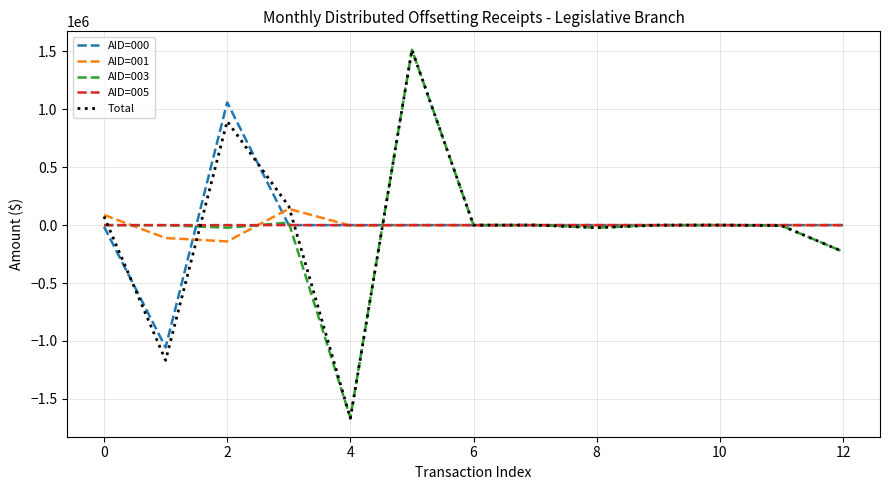

What is the maximum value shown in the chart?

1513898.3